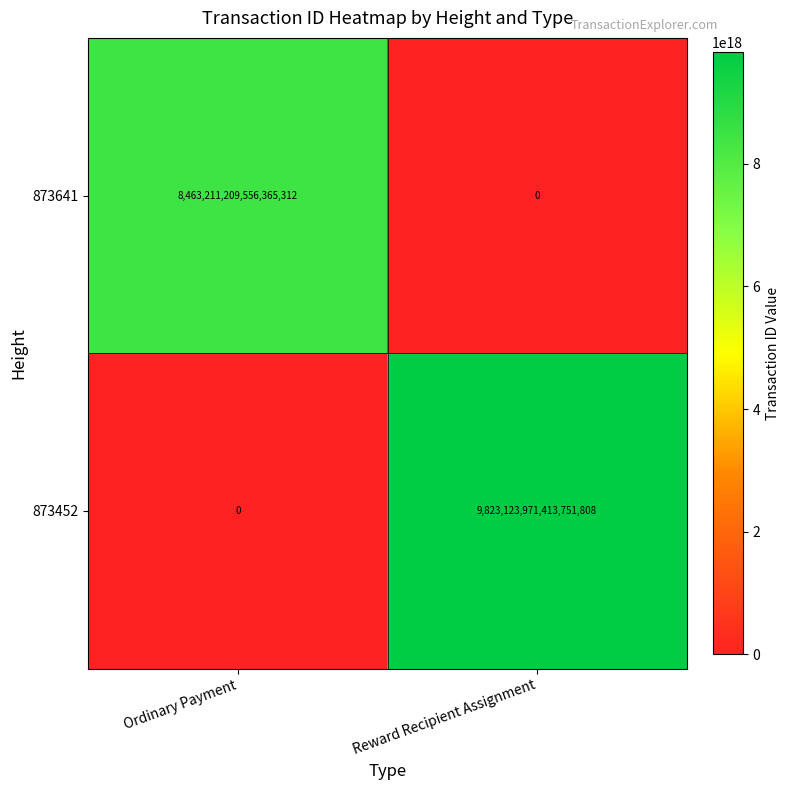

At which category is the sum across all series the highest?

Reward Recipient Assignment